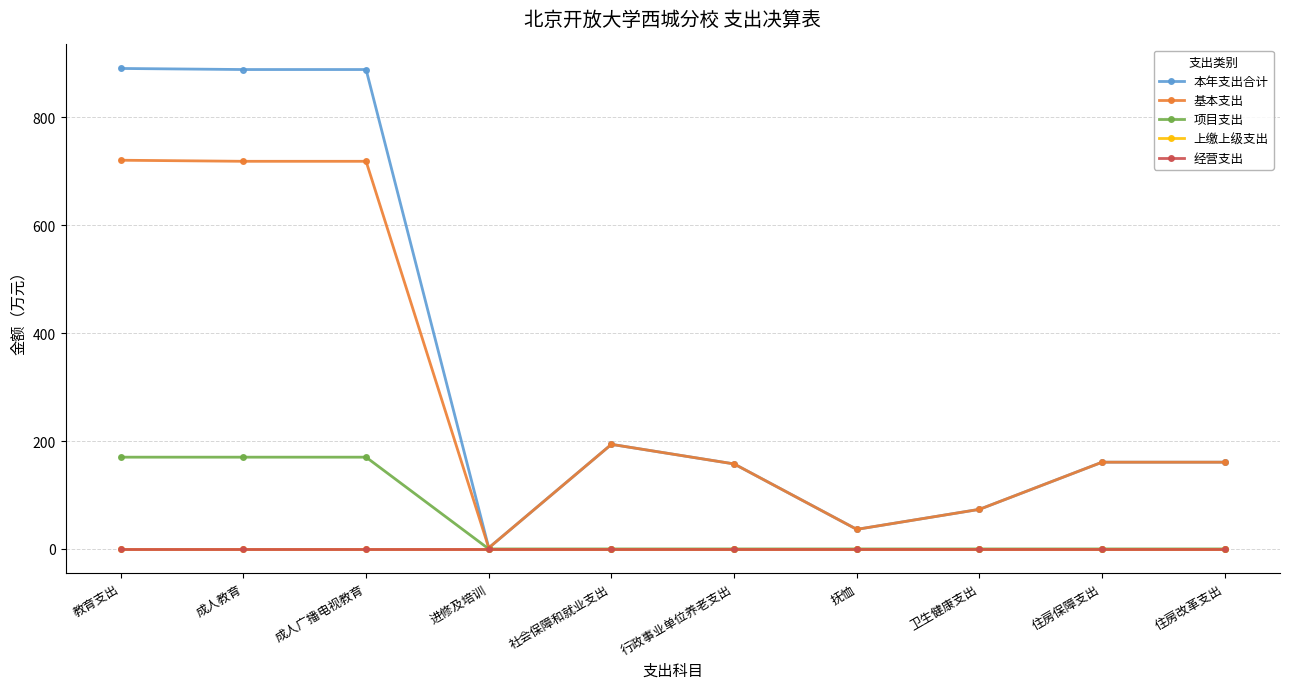

Does the chart have visible grid lines?

Yes